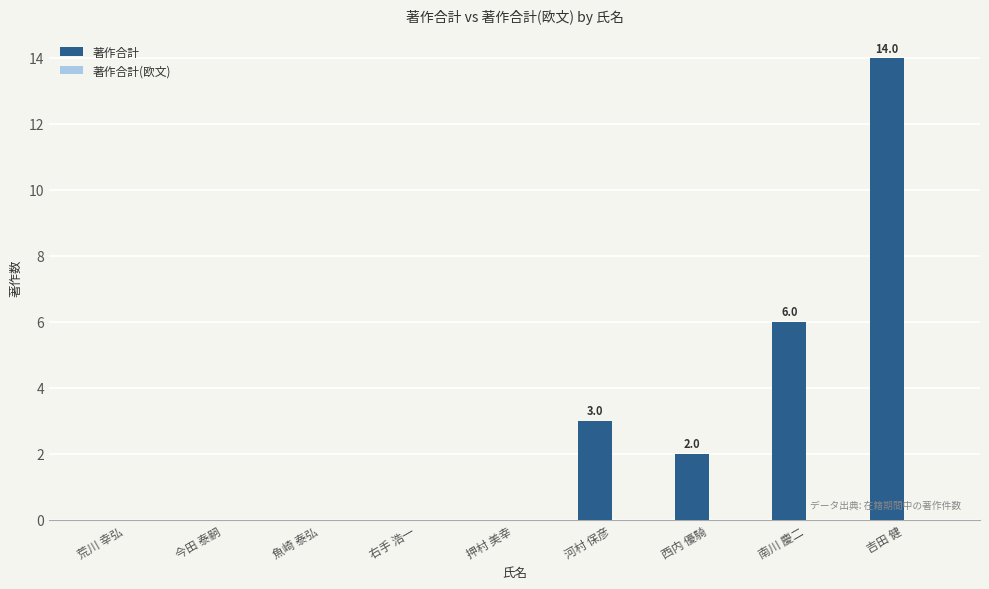

Between 吉田 健 and 南川 慶二, which is larger?

吉田 健